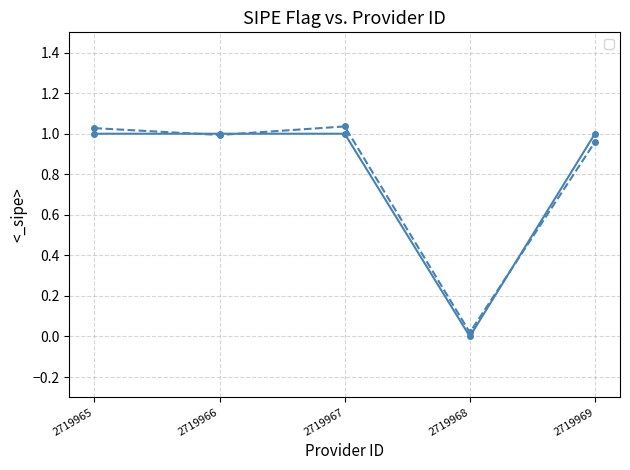

Where is _sipe (order) nearest to the value 0?

2719968